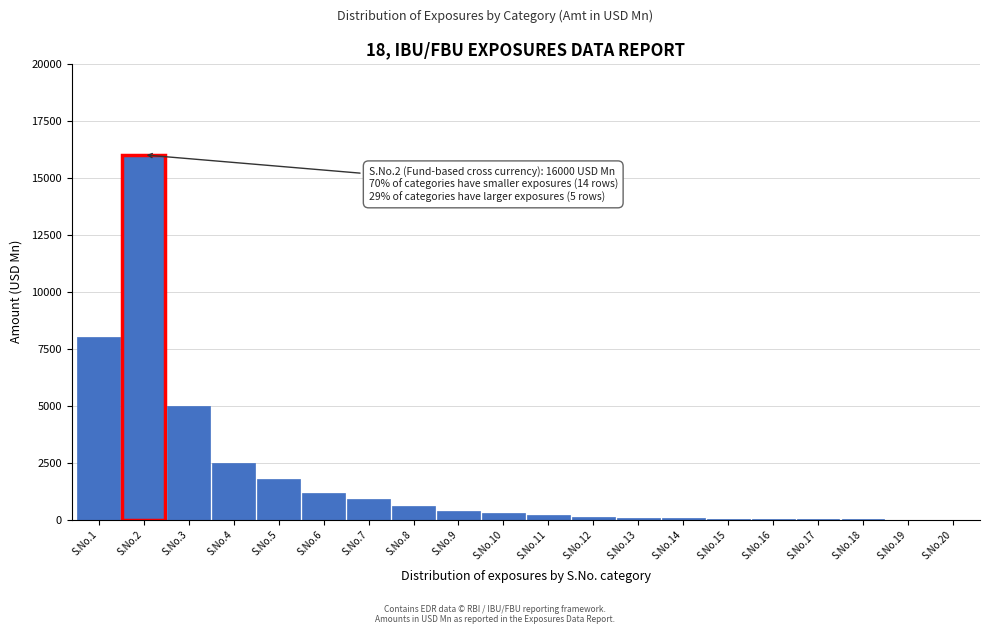

What is the change in value from S.No.1 to S.No.4?

-5500